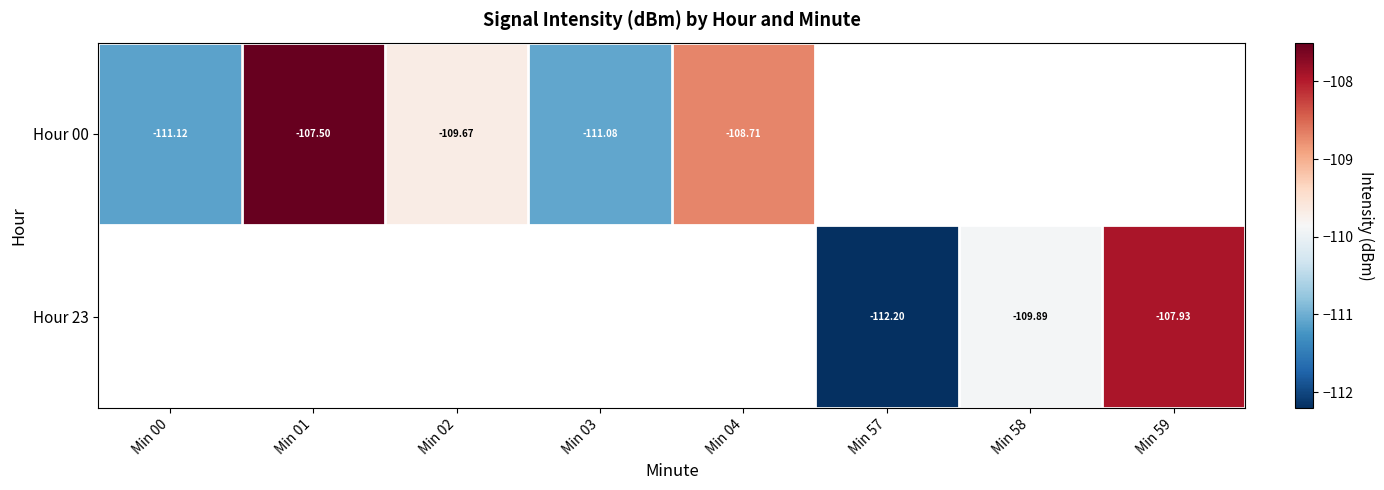

Which label corresponds to the largest value in the chart?

Min 01